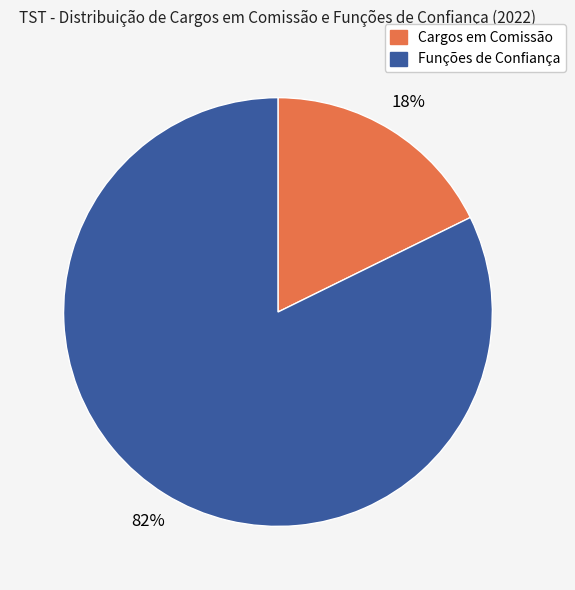

Rank the categories by value from highest to lowest.

Funções de Confiança, Cargos em Comissão